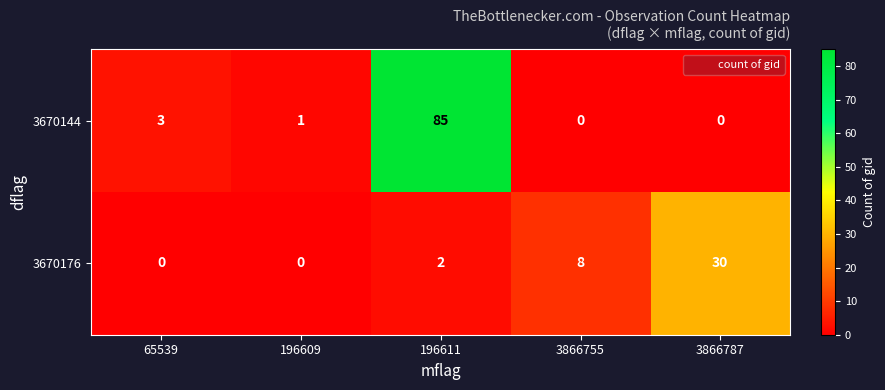

At which label does 3670144 first exceed 1?

65539